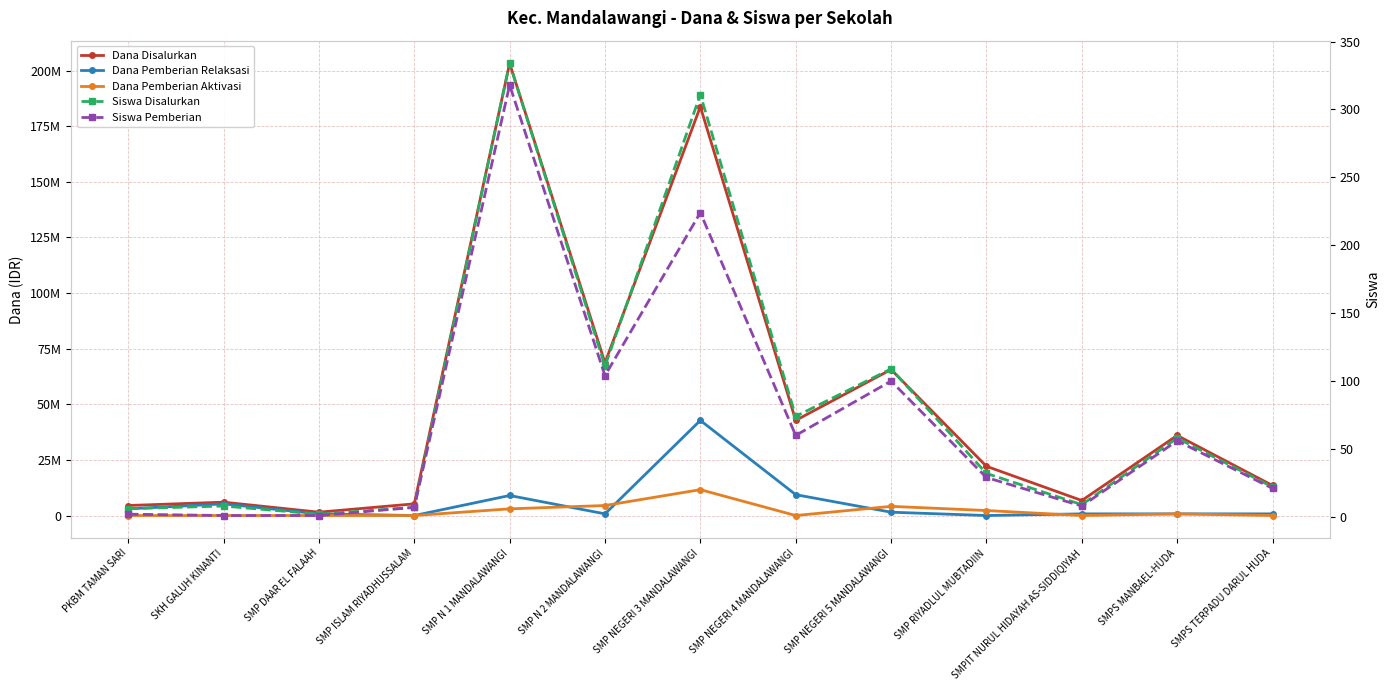

How many lines are shown in the chart?

5